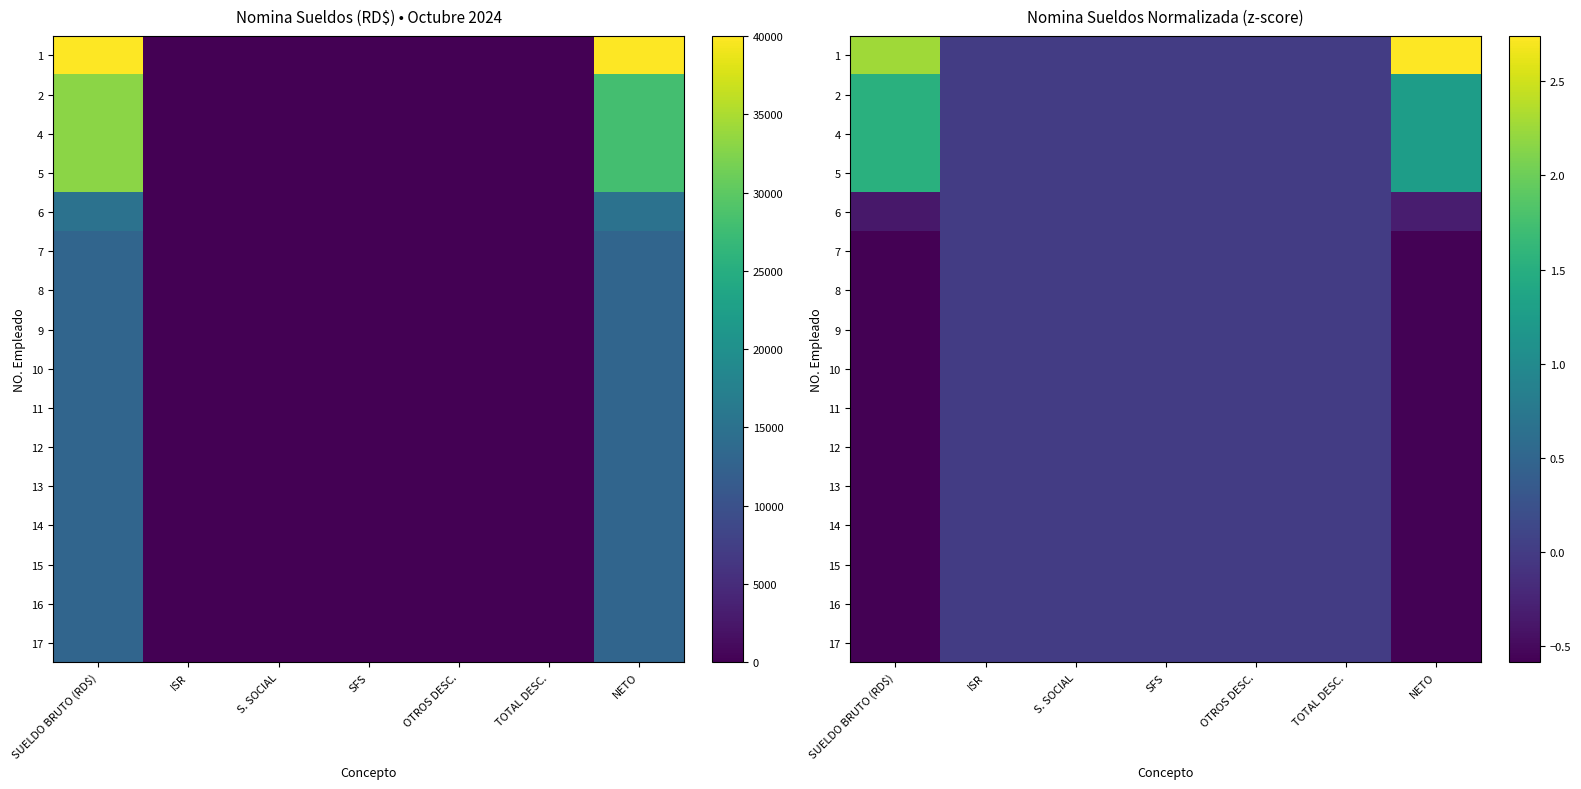

How many series are shown in this chart?

16